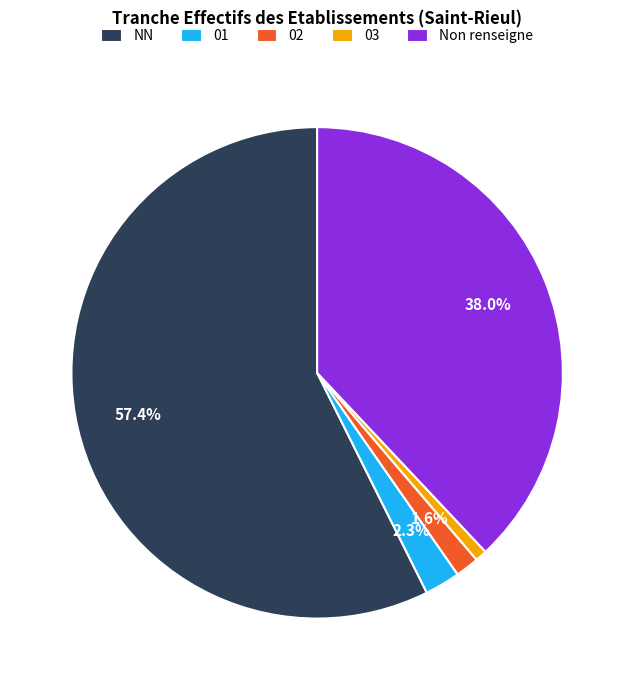

What is the largest slice in the pie chart?

NN